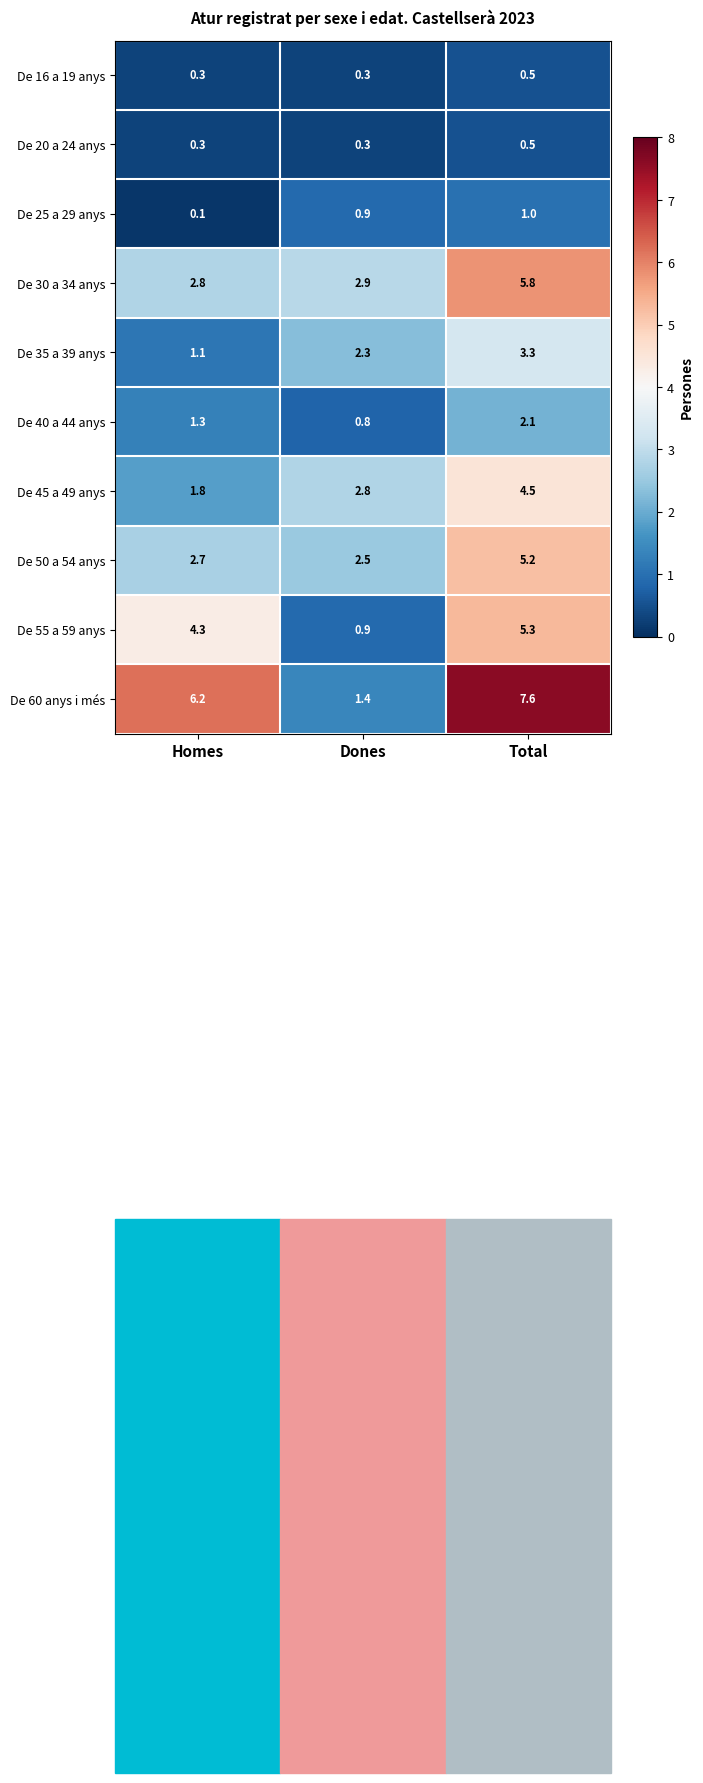

What is the total value across all series at Total?

35.8